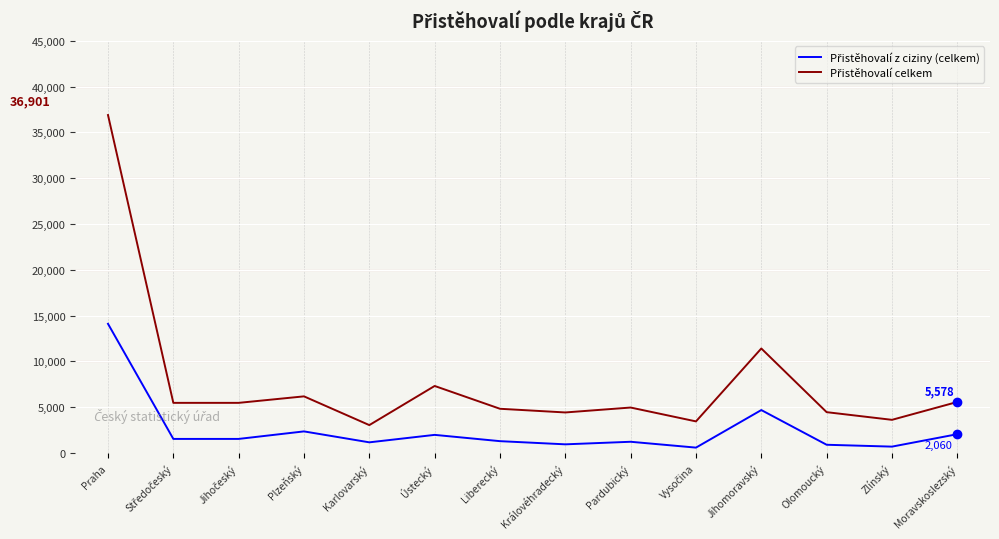

Does the chart have visible grid lines?

Yes